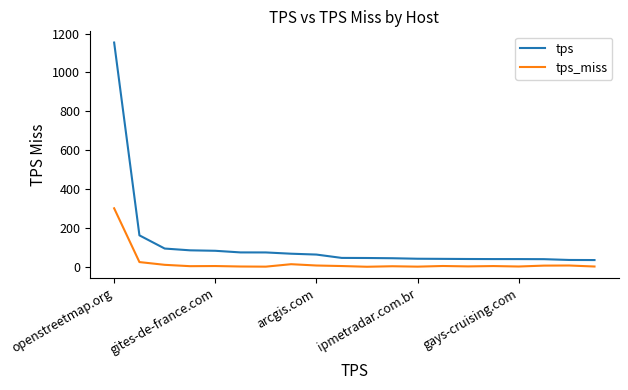

Which series has the largest range (max minus min)?

tps